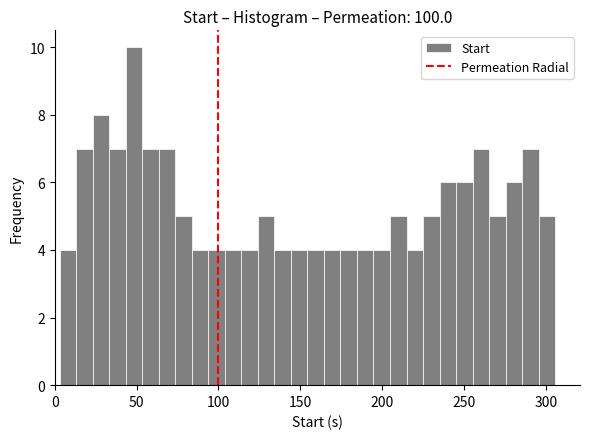

Read against the x-axis, roughly where is the centre of the tallest bar?

50